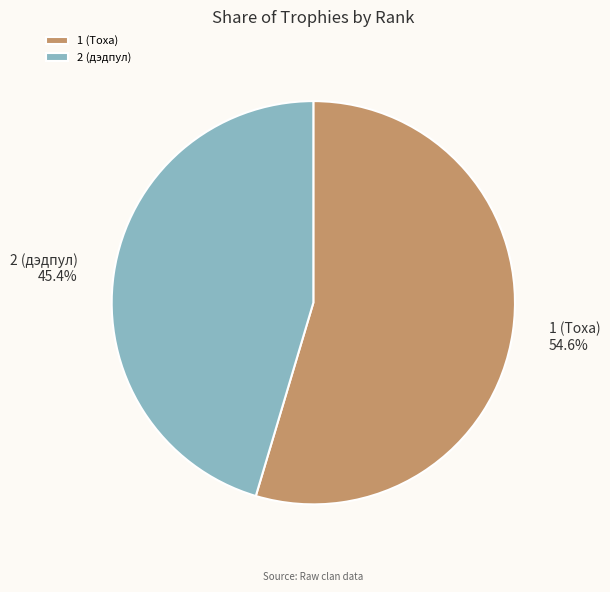

Do 1 (Toxa) and 2 (дэдпул) together represent more than half of the pie?

Yes